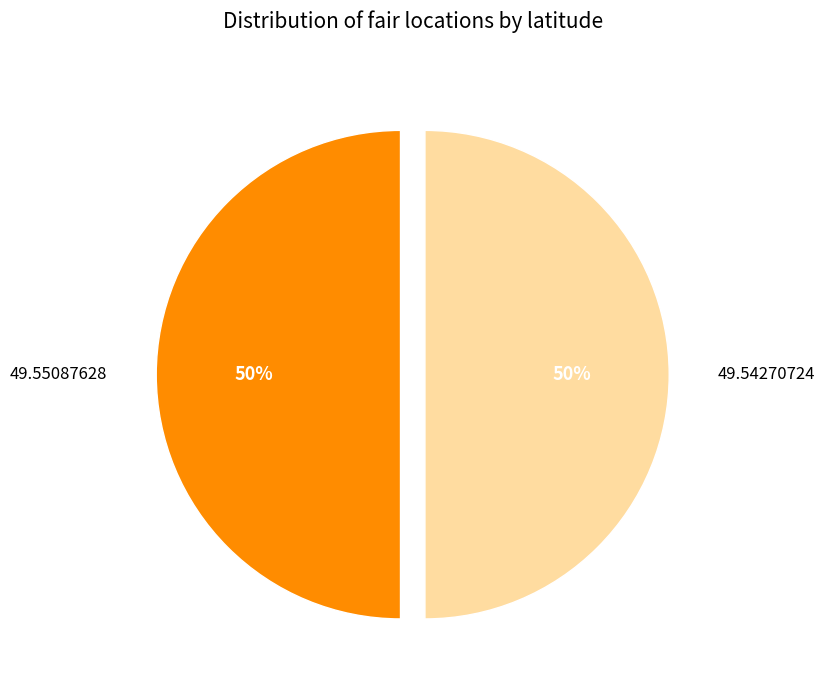

To the nearest percent, what is the combined percentage of 49.55087628 and 49.54270724?

100%